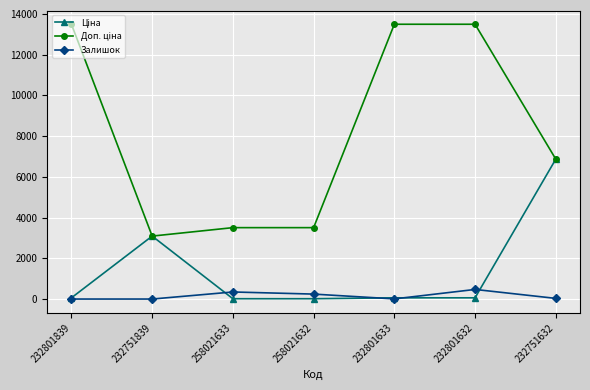

What is the total value across all series at 232751839?

6182.2